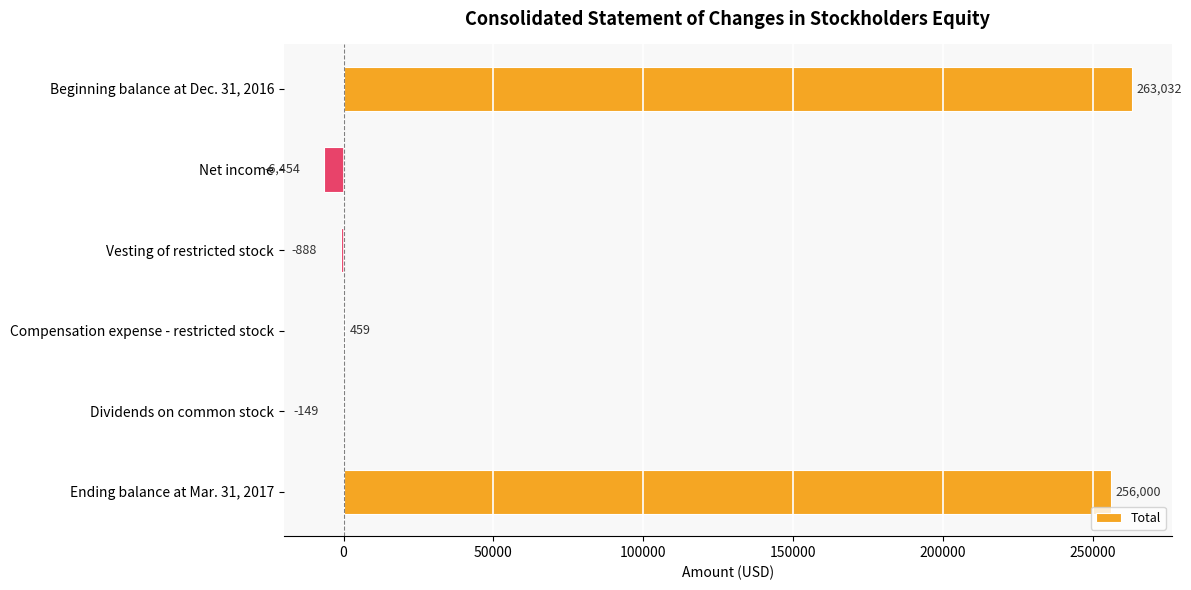

What is the average value?

85333